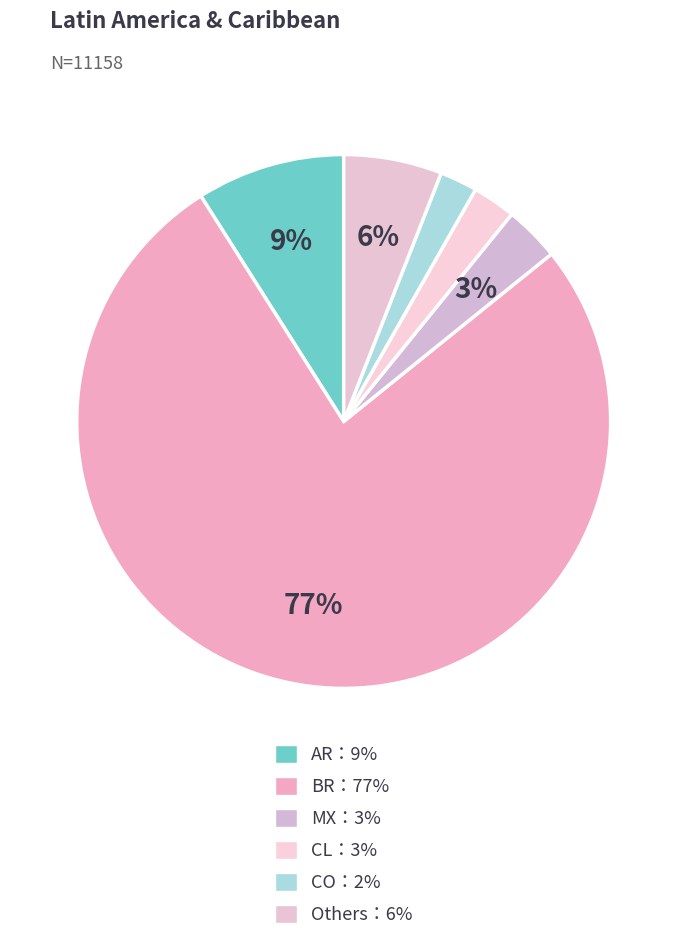

Count the number of slices in the pie.

6